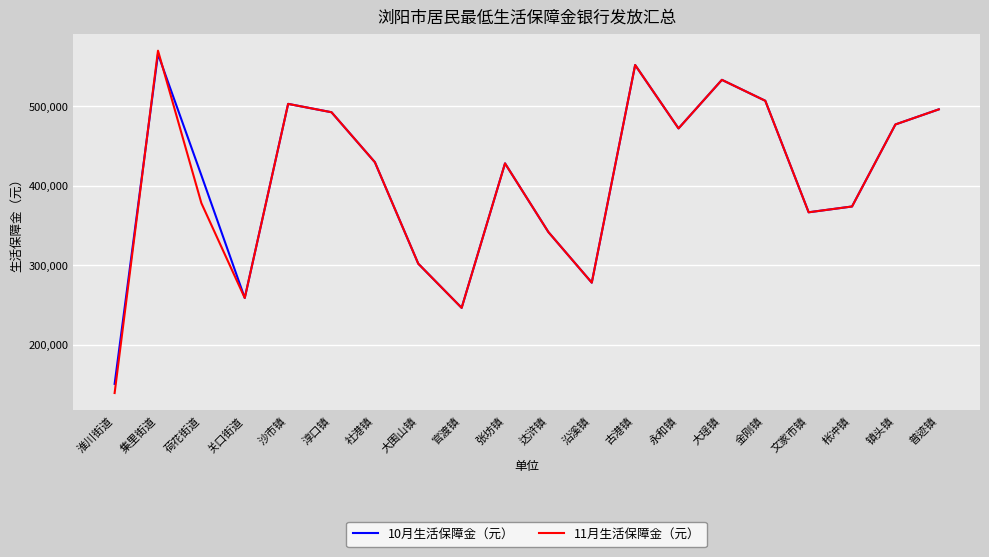

What is the sum of all 10月生活保障金（元） values?

8184805